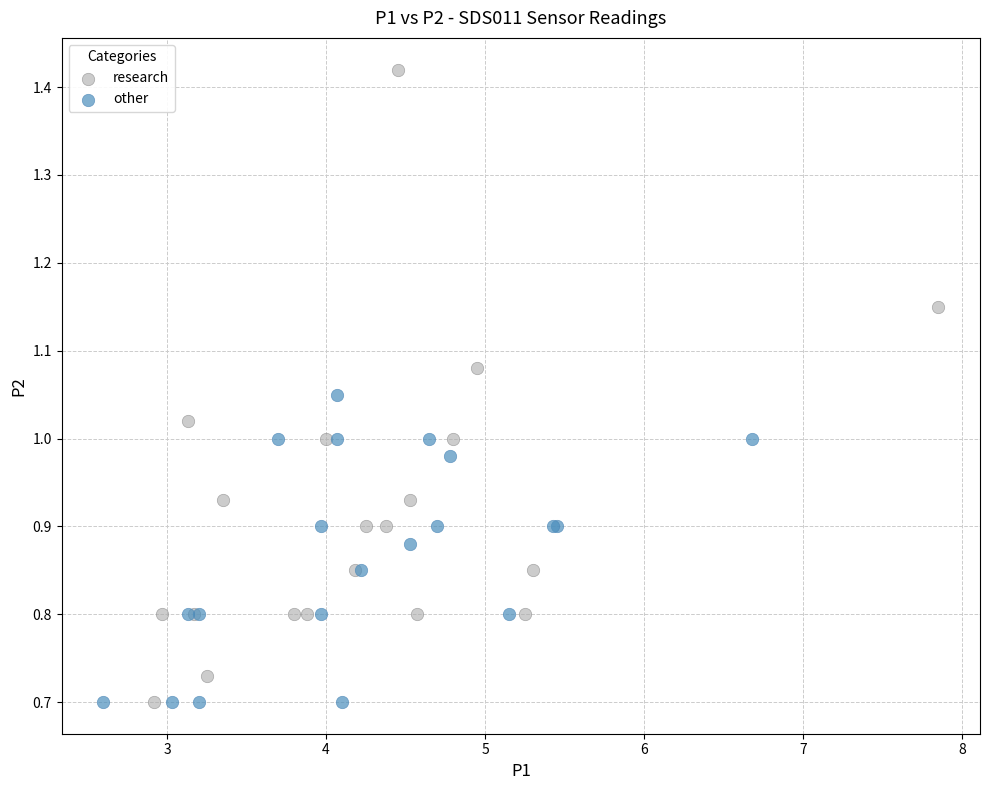

Which series has the largest Y range (max minus min)?

research